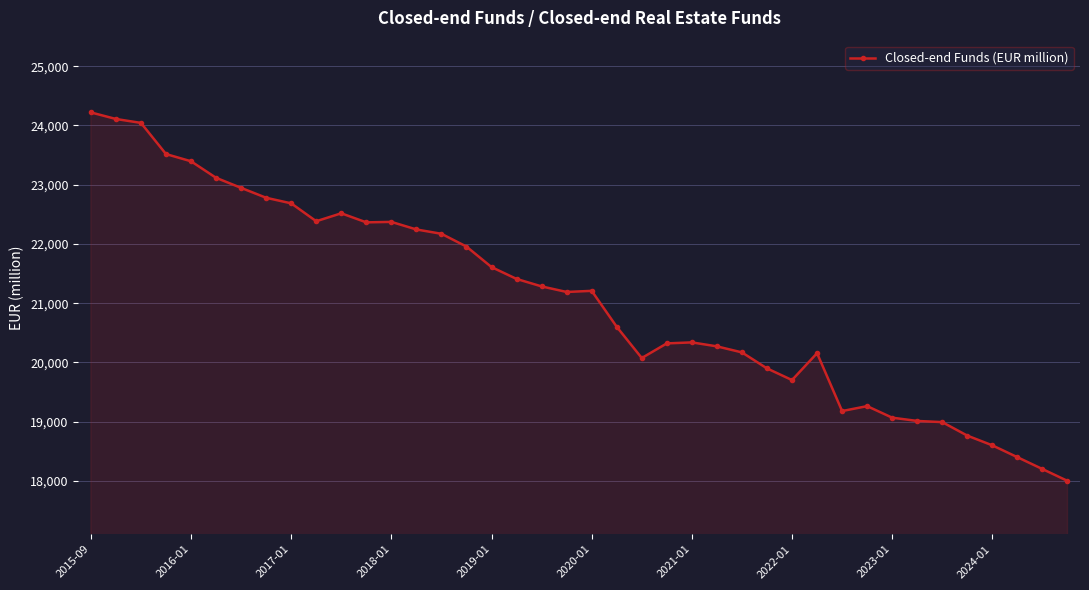

What is the value of the 40th point from the left?

18000